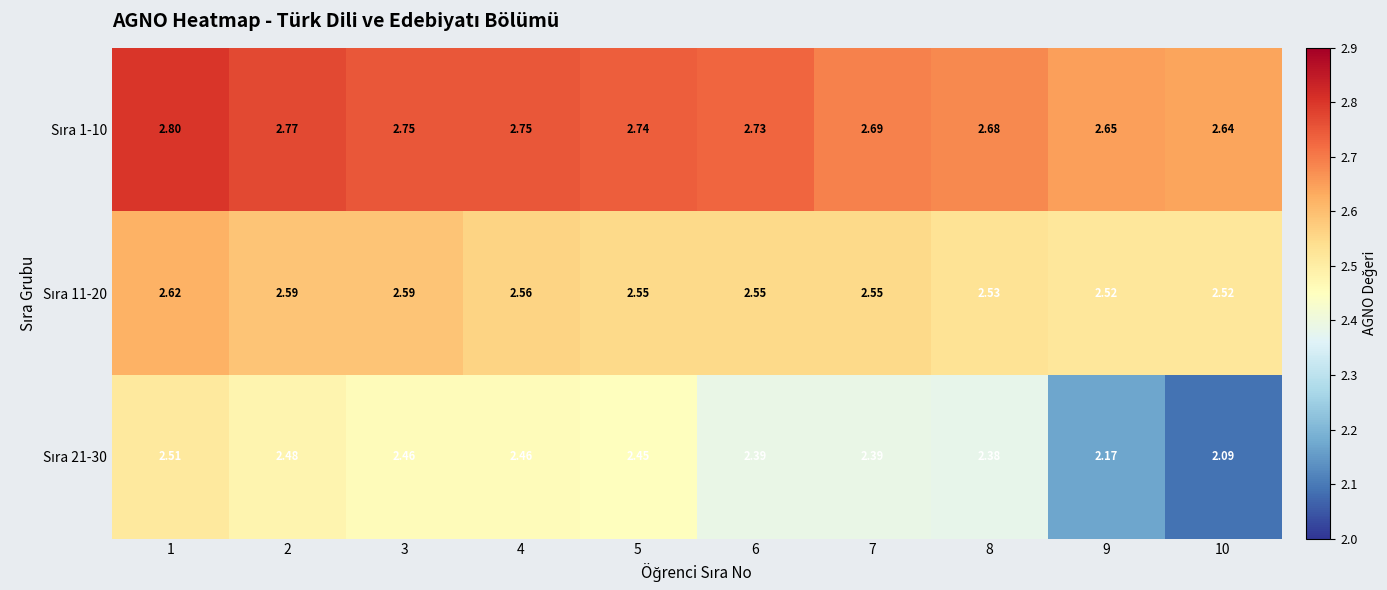

Count the number of data series in this chart.

3